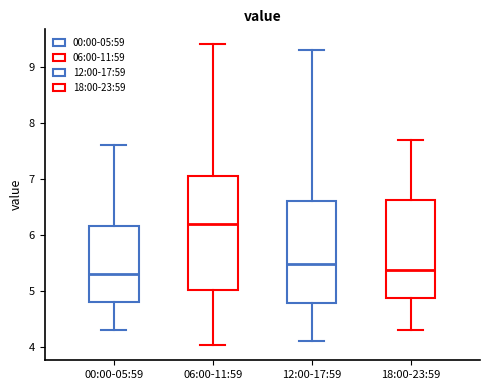

Reading left to right, read every box against the y-axis: the position of its median line, the range the box covers, and the ends of its whiskers. The values are not printed on the chart, so give them approximately, as read against the axis.

00:00-05:59: median 5.3, box 4.8 to 6.2, whiskers 4.3 to 7.6
06:00-11:59: median 6.2, box 5.0 to 7.0, whiskers 4.0 to 9.4
12:00-17:59: median 5.5, box 4.8 to 6.6, whiskers 4.1 to 9.3
18:00-23:59: median 5.4, box 4.9 to 6.6, whiskers 4.3 to 7.7